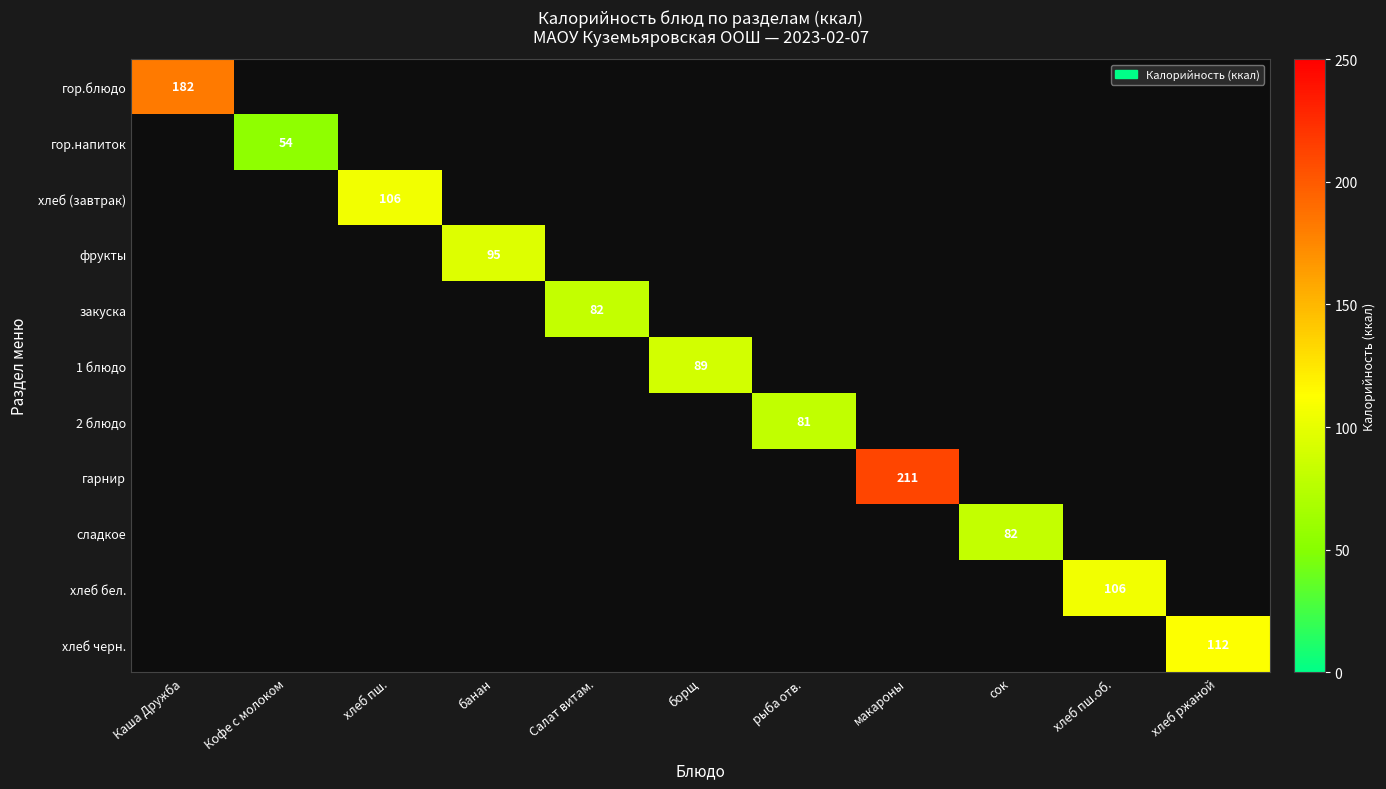

Which series has the widest spread of values?

гор.блюдо